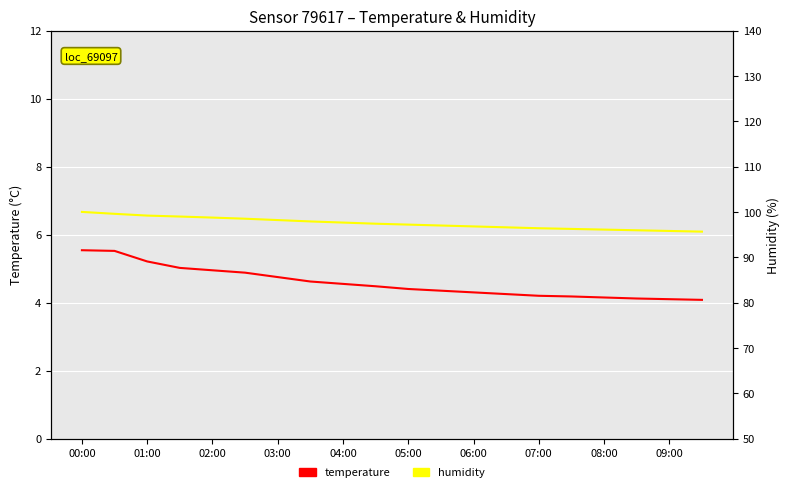

Reading left to right, extract all data points from this chart.

temperature: 5.5	5.5	5.2	5.0	5.0	4.9	4.8	4.6	4.5	4.5	4.4	4.3	4.3	4.2	4.2	4.2	4.2	4.1	4.1	4.1
humidity: 100.0	99.6	99.2	99.0	98.8	98.5	98.2	97.9	97.7	97.4	97.2	97.0	96.8	96.6	96.4	96.2	96.1	96.0	95.8	95.7